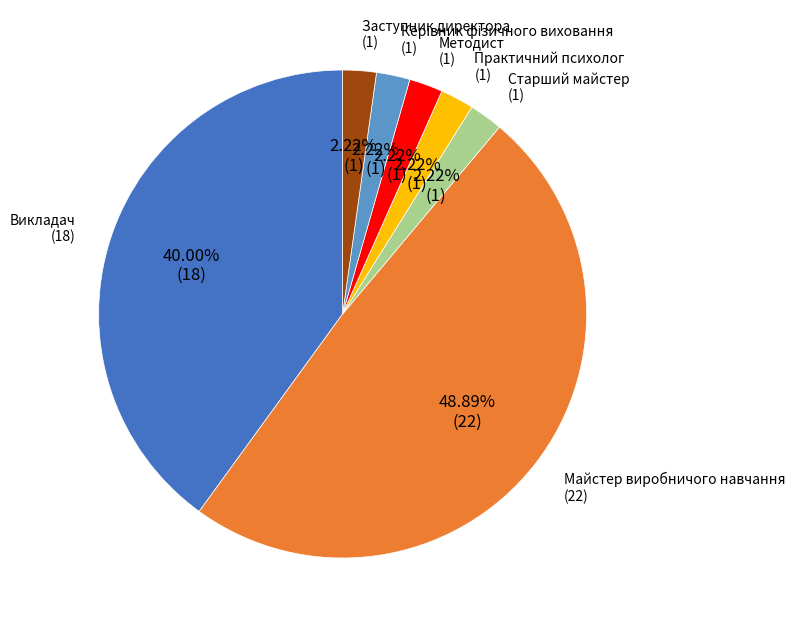

Is there any slice that represents more than half of the pie?

No